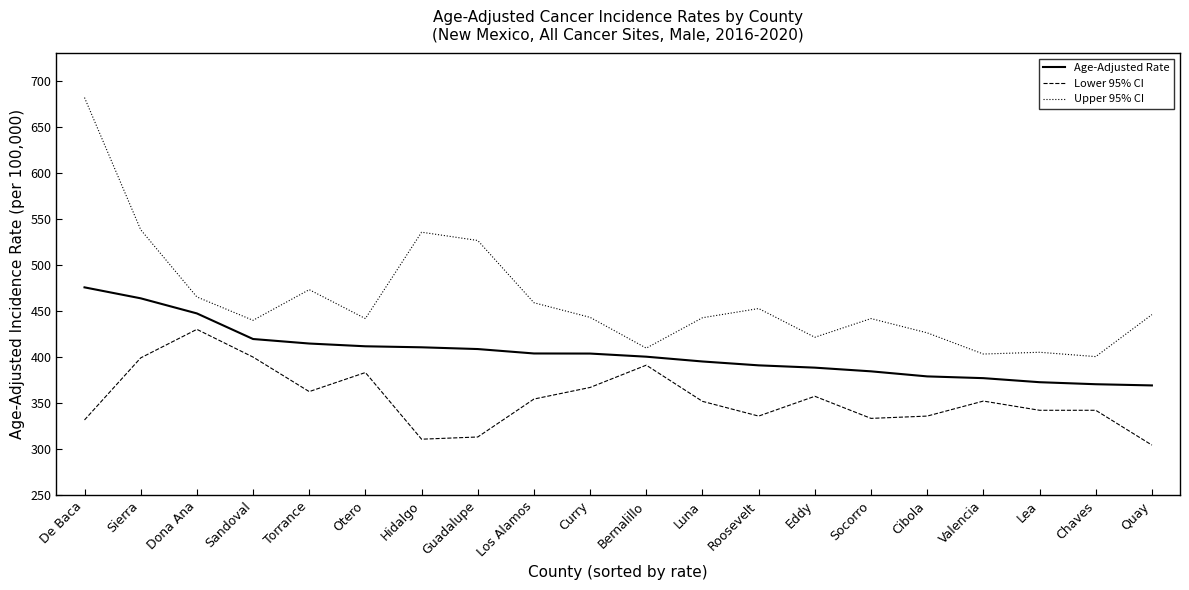

What is the approximate value of Age-Adjusted Rate at Valencia?

377.2